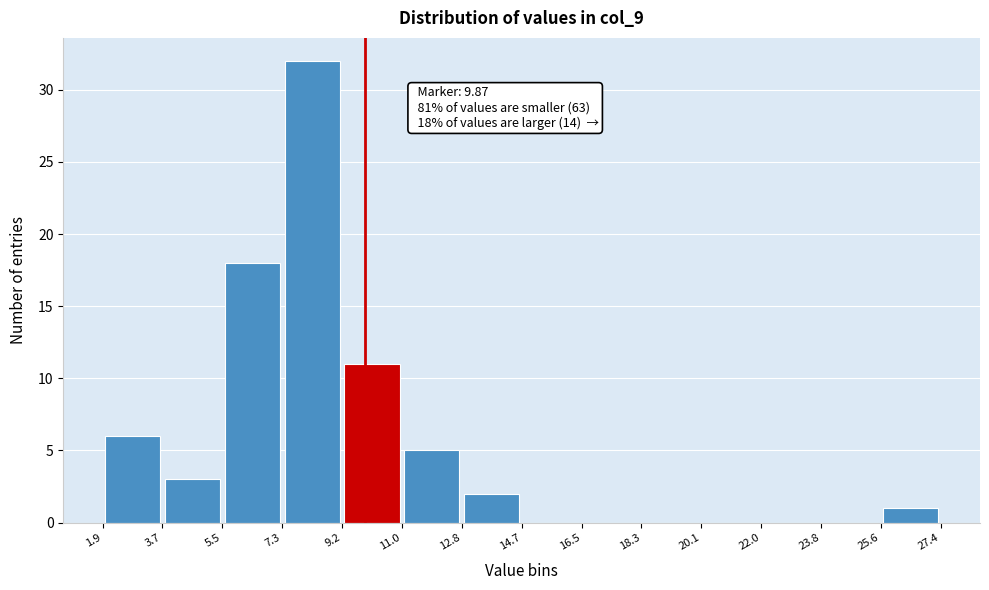

Which range on the x-axis has the tallest bar?

7.3 to 9.2